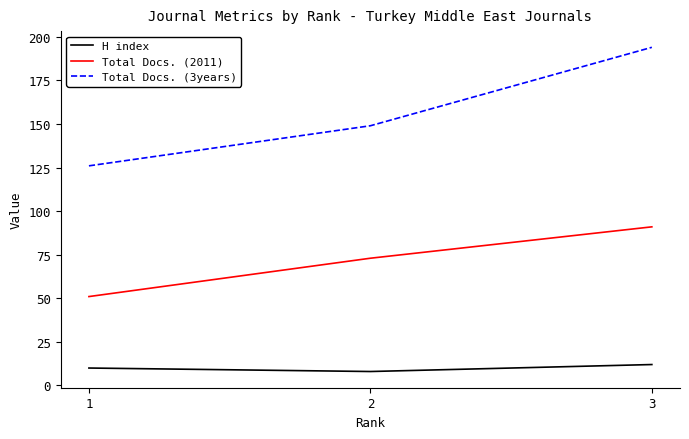

Reading right to left, what are all the values shown in this chart?

H index: 3=12	2=8	1=10
Total Docs. (2011): 3=91	2=73	1=51
Total Docs. (3years): 3=194	2=149	1=126